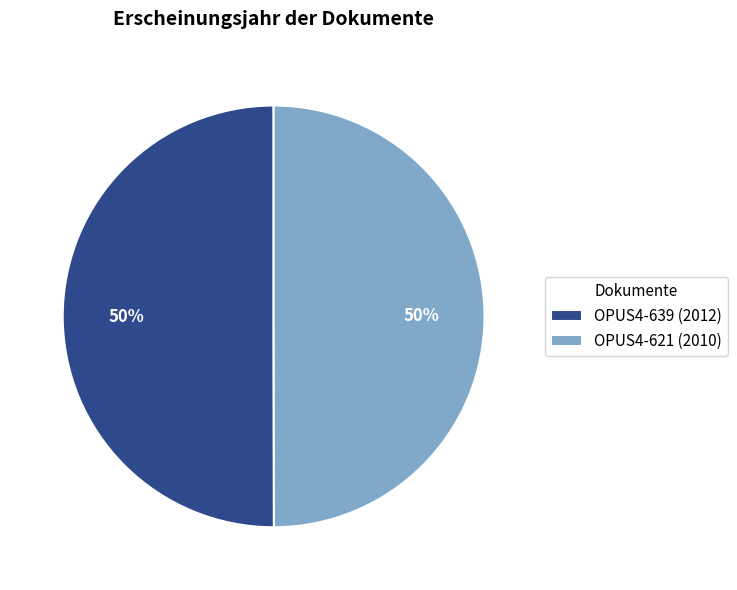

What is the ratio of the value at OPUS4-621 (2010) to the value at OPUS4-639 (2012)?

1.0